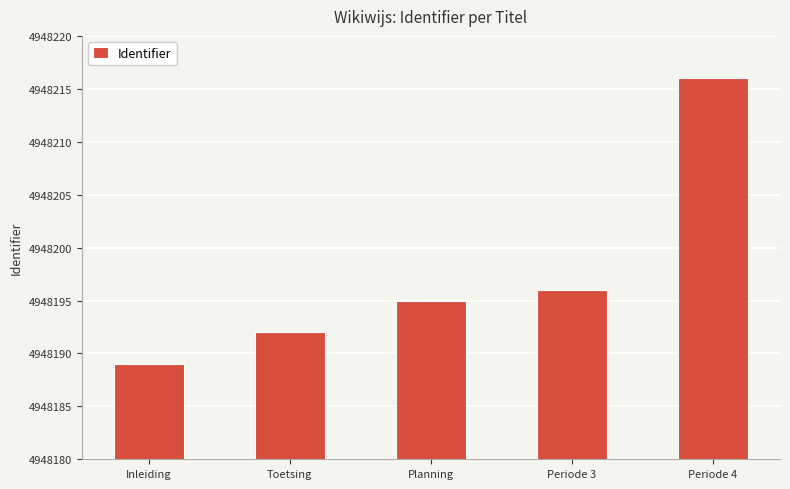

Are the bars horizontal?

No